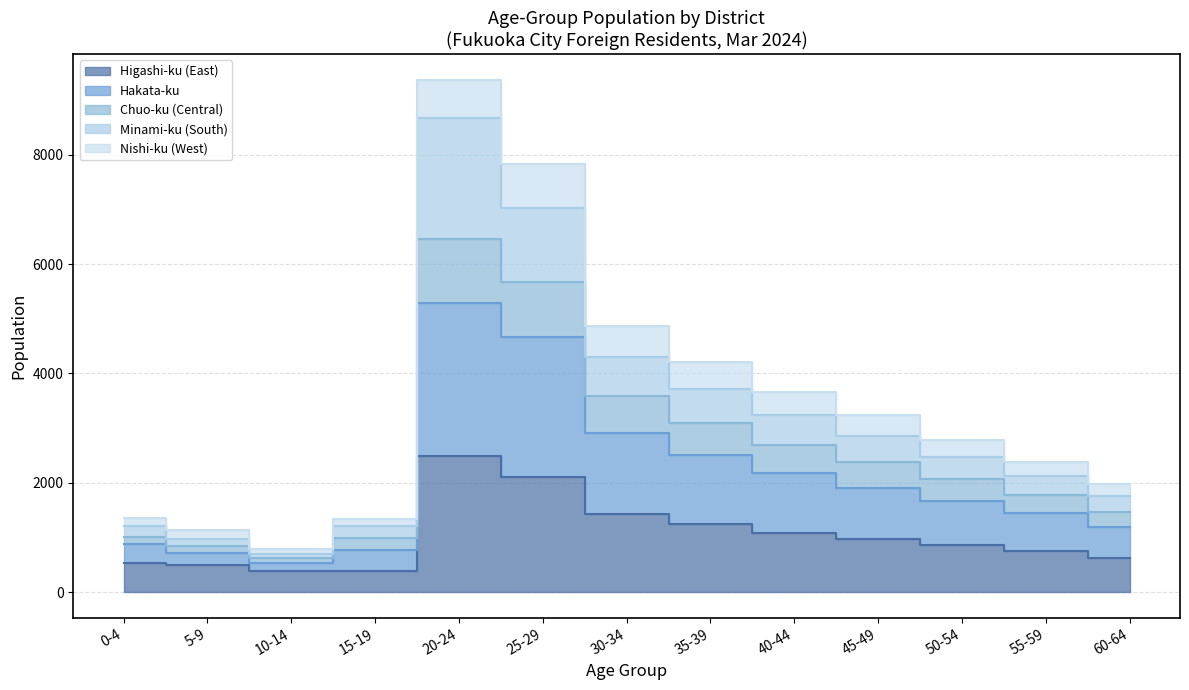

True or false: Hakata-ku has a value of 897 at 35-39.

False